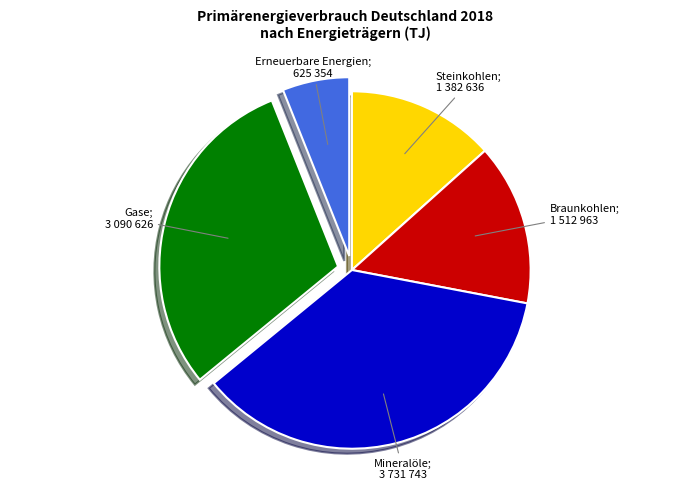

Does any single category account for the majority?

No